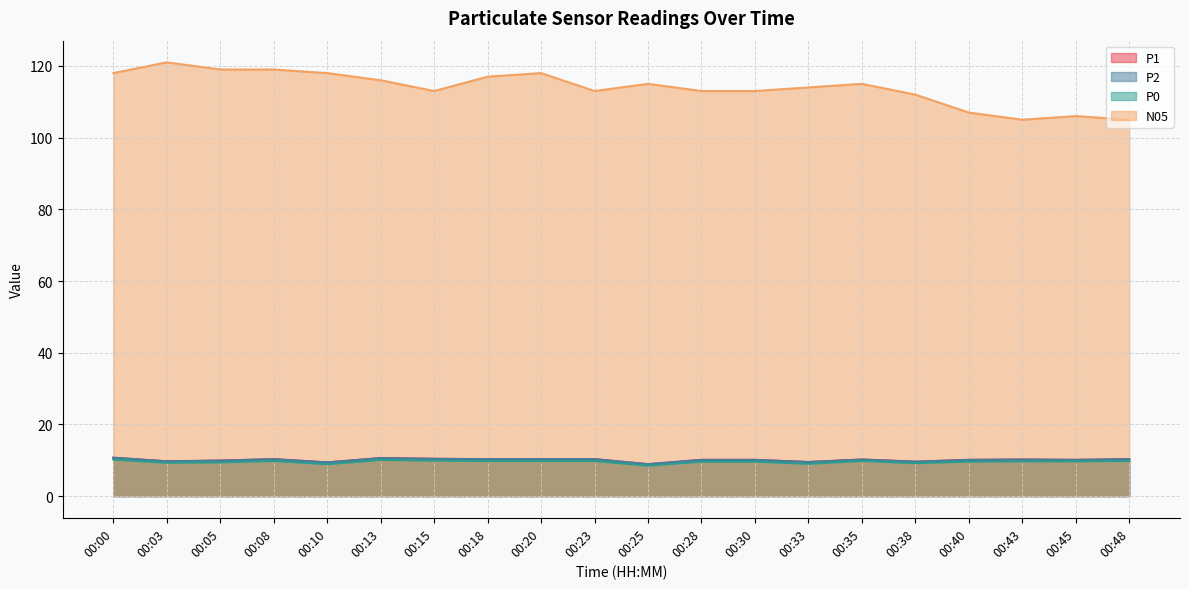

Is the value of N05 at 00:25 greater than the value of P1 at 00:40?

Yes